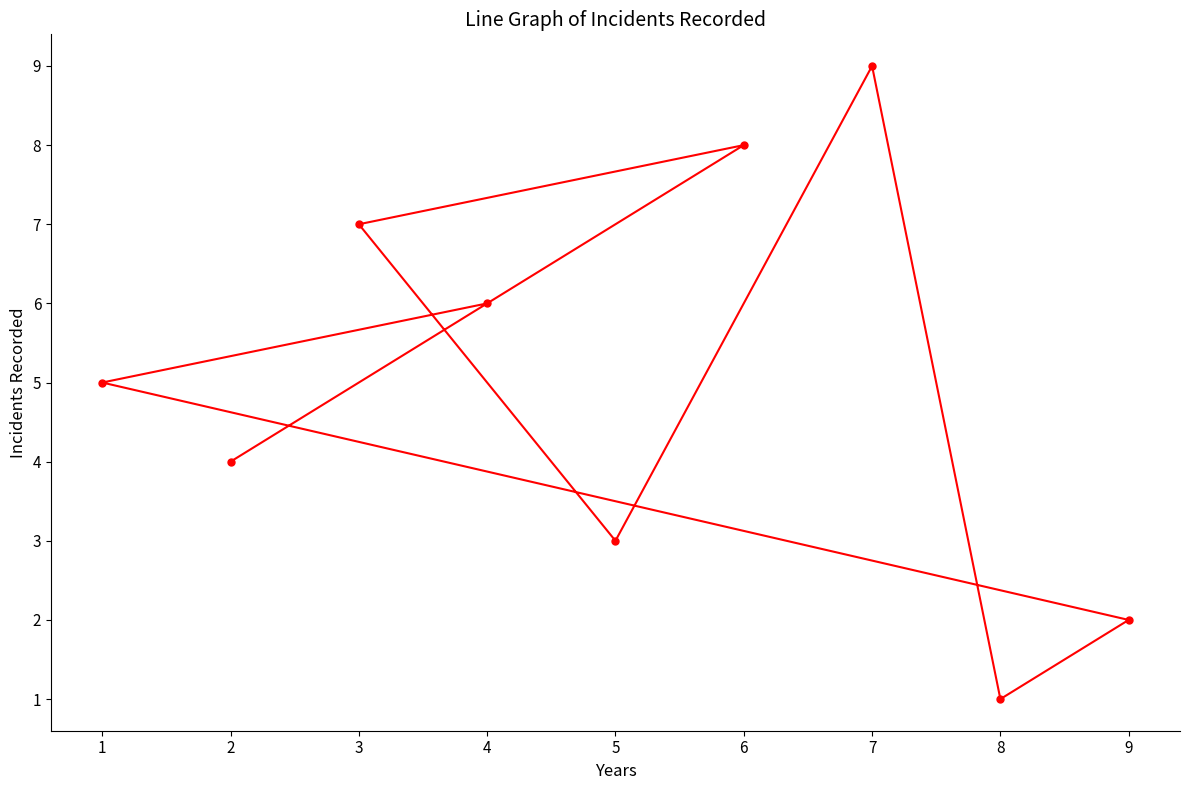

What position from the left is 3?

3